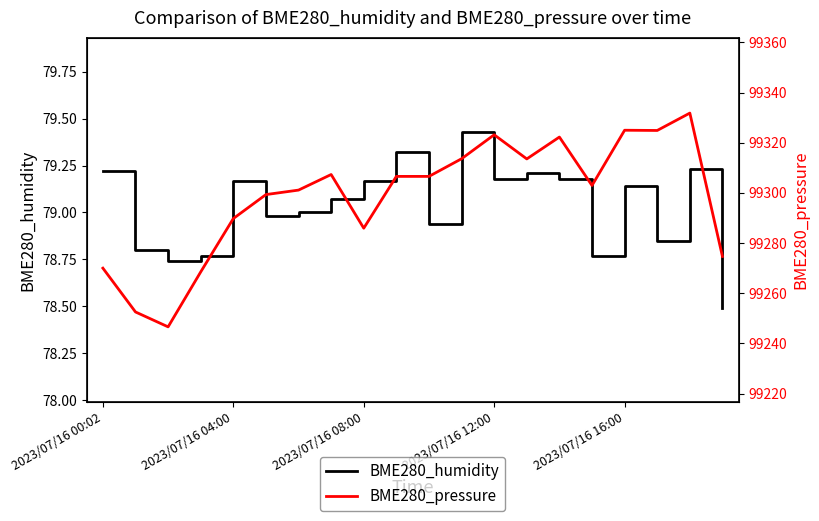

What are all the series names shown in the legend?

BME280_humidity, BME280_pressure